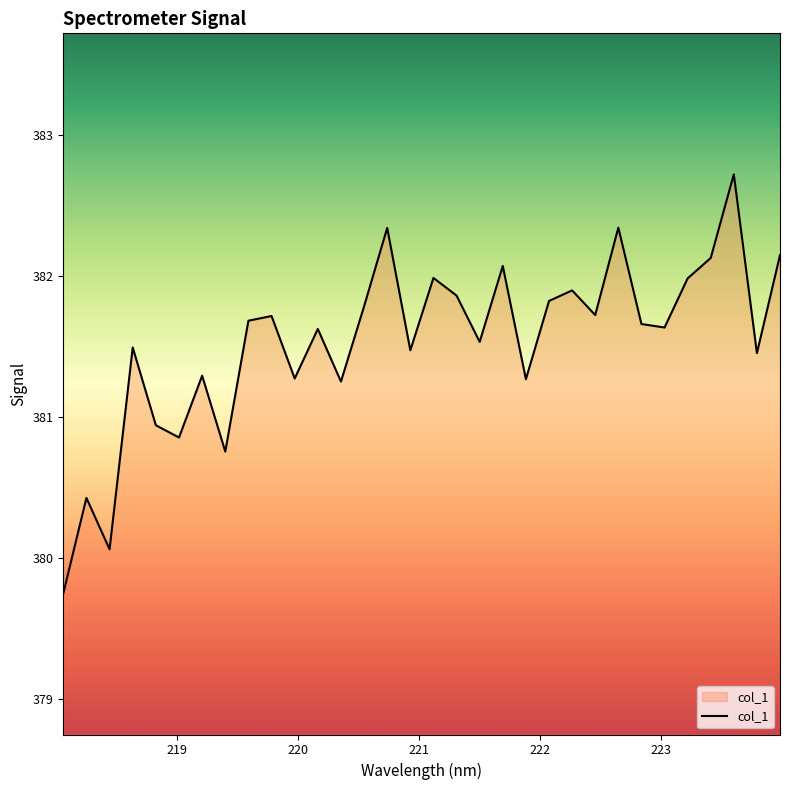

What is the smallest value displayed?

379.7